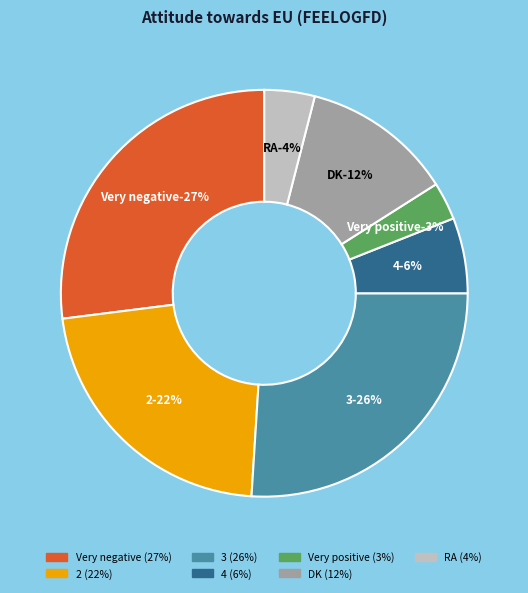

True or false: 2 accounts for 13% of the total.

False